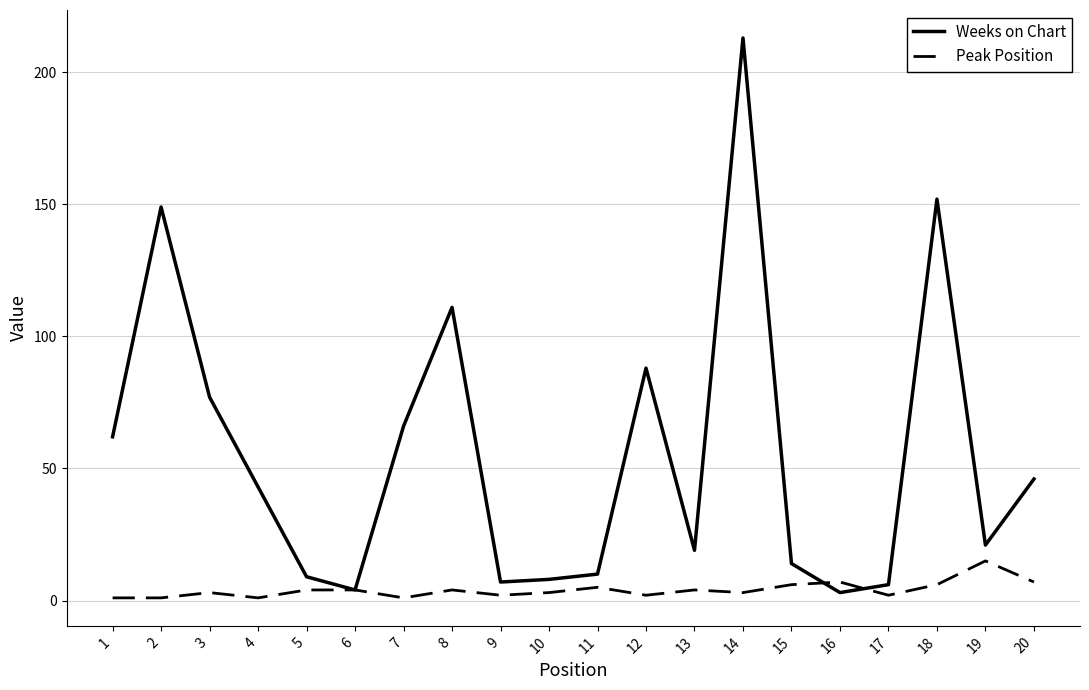

True or false: Peak Position and Weeks on Chart intersect in this chart.

True